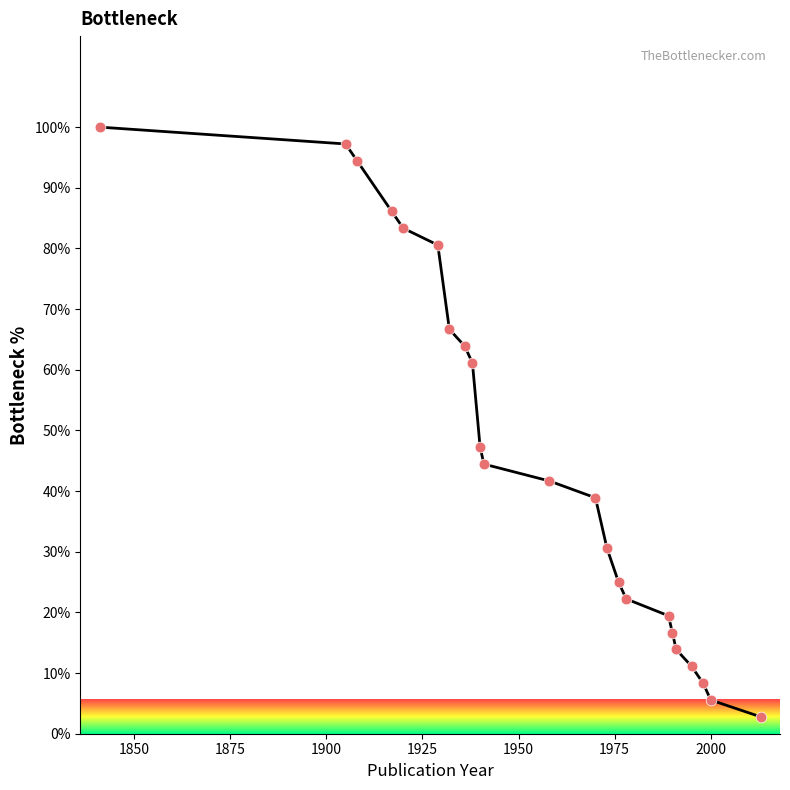

What is the difference between the maximum and minimum values?

97.2